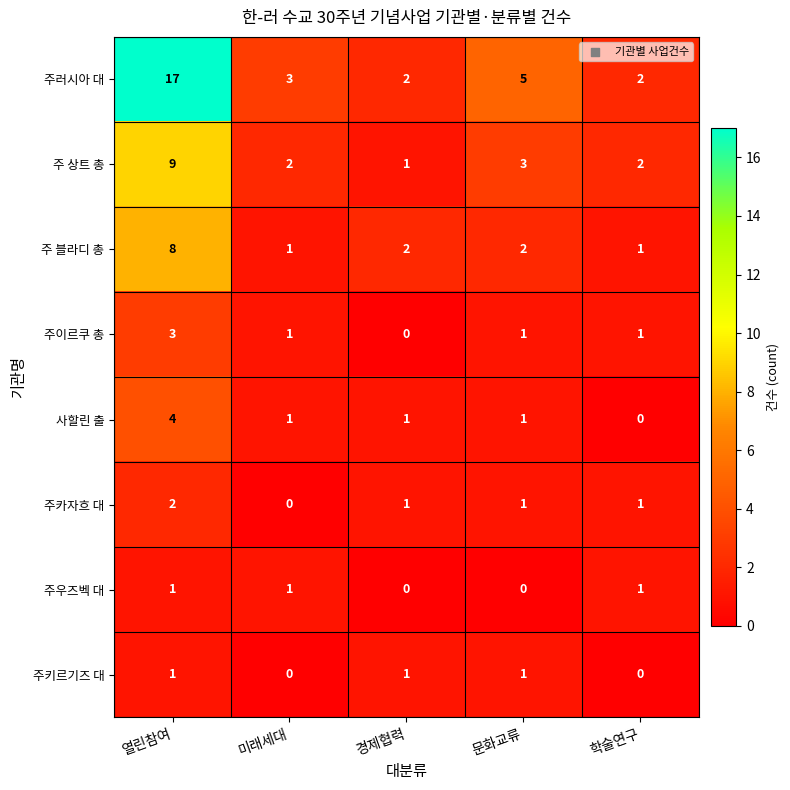

Is it true that 주 블라디 총 equals 2 at 경제협력?

True